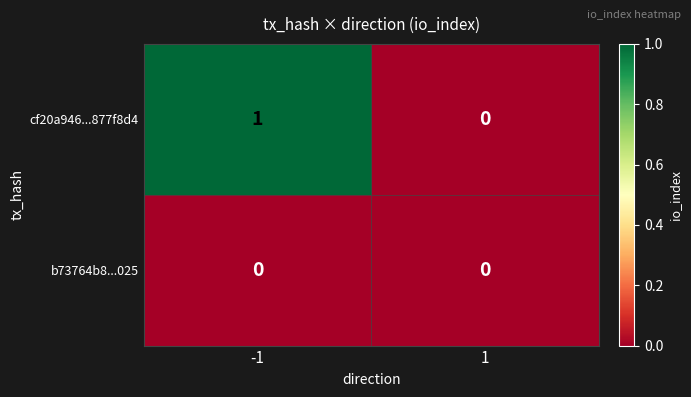

The value of b73764b8...025 at 1 is 0. True or false?

True